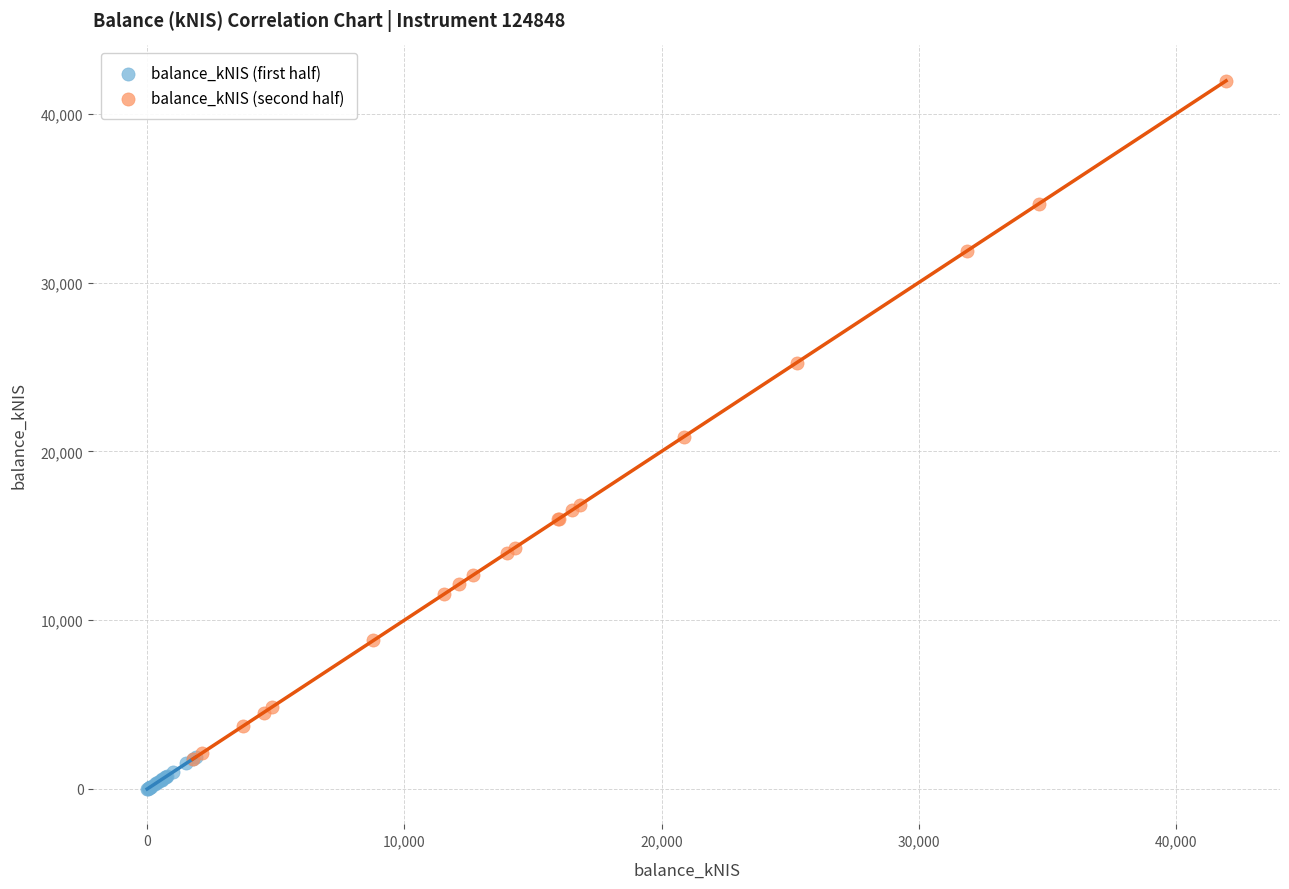

Which series contains the lowest Y value?

balance_kNIS (first half)